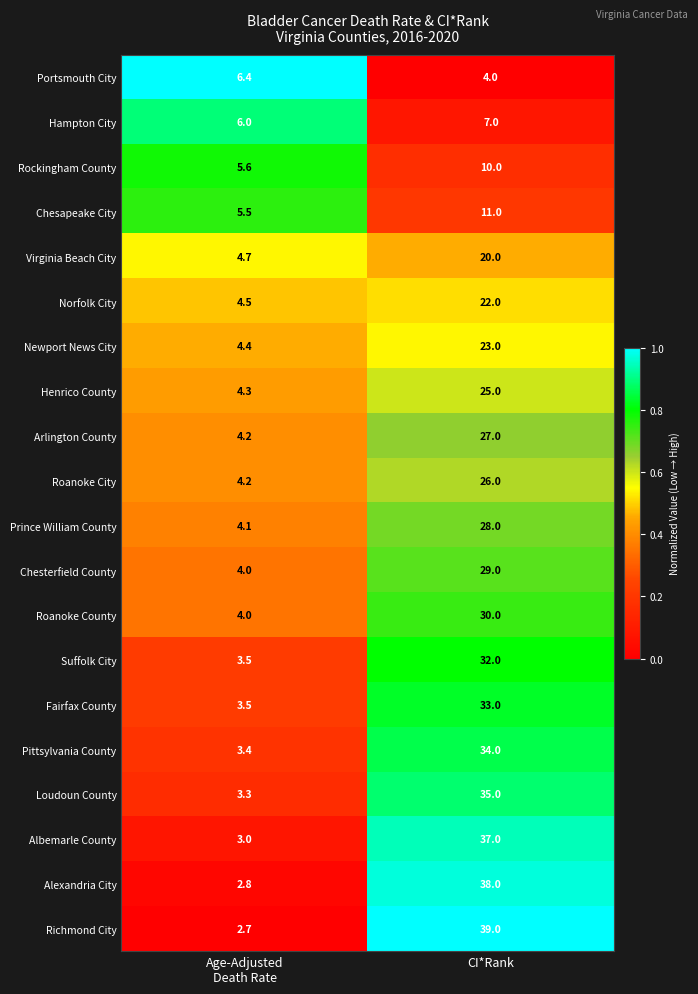

At which category is the sum across all series the highest?

CI*Rank